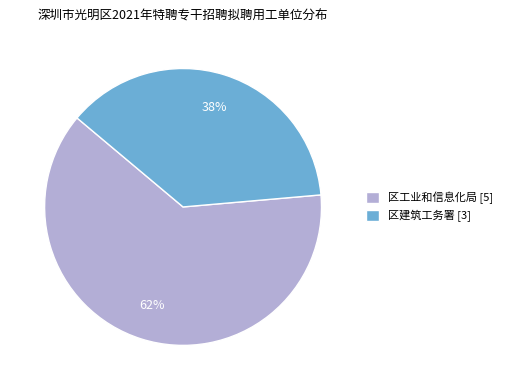

Count the number of slices in the pie.

2